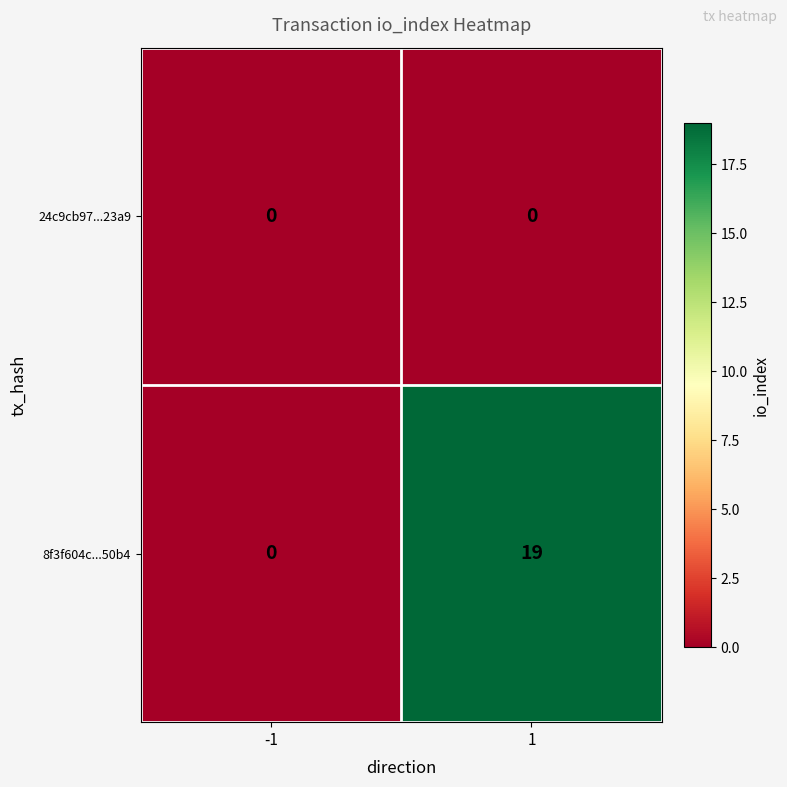

What is the greatest value displayed?

19